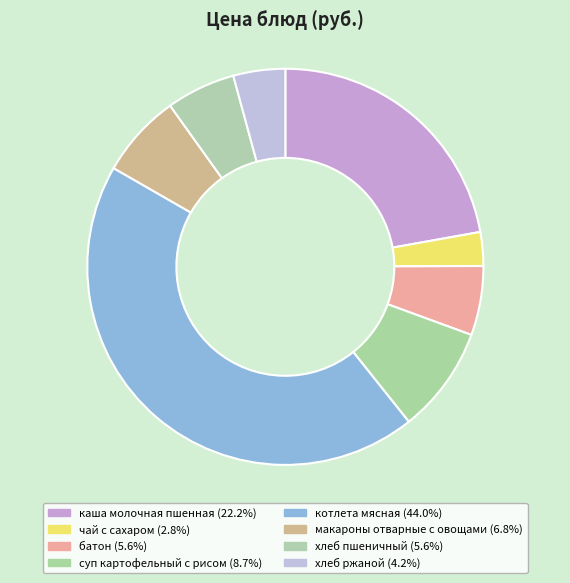

Does any single category account for the majority?

No